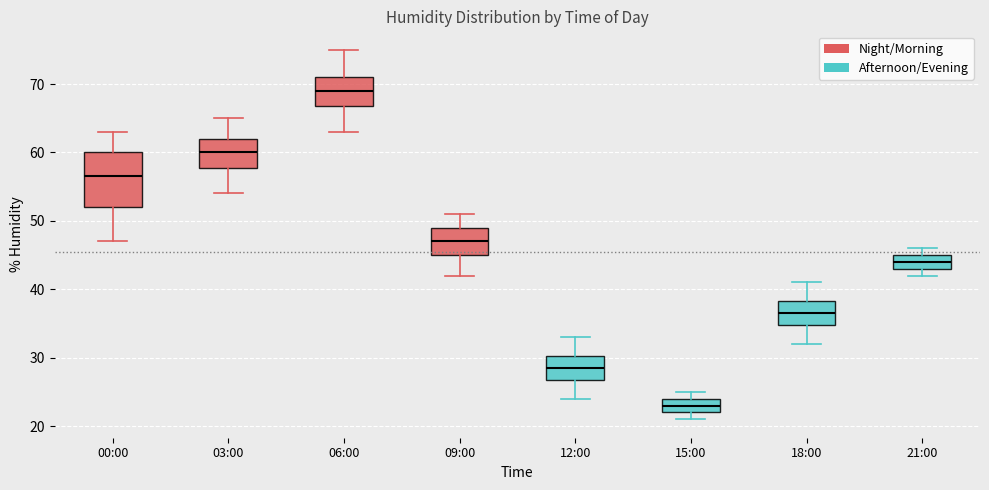

Comparing the boxes themselves (not the whiskers), which one is the tallest?

00:00